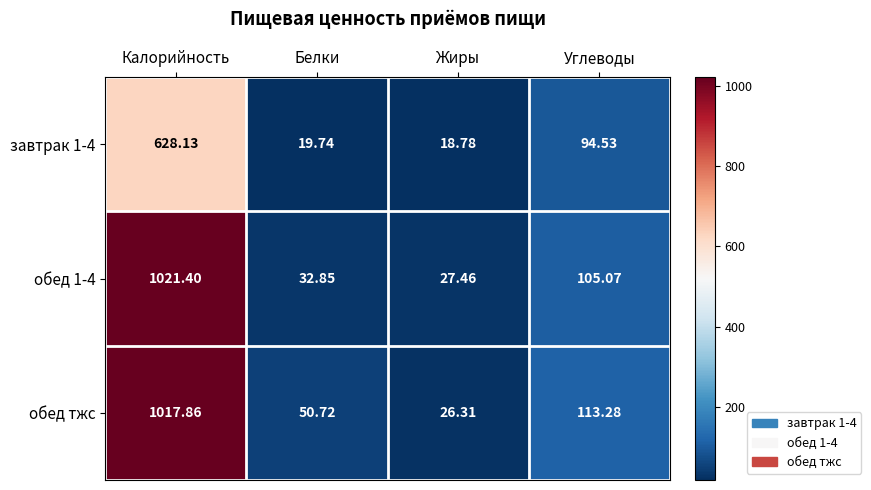

Count the number of data series in this chart.

3